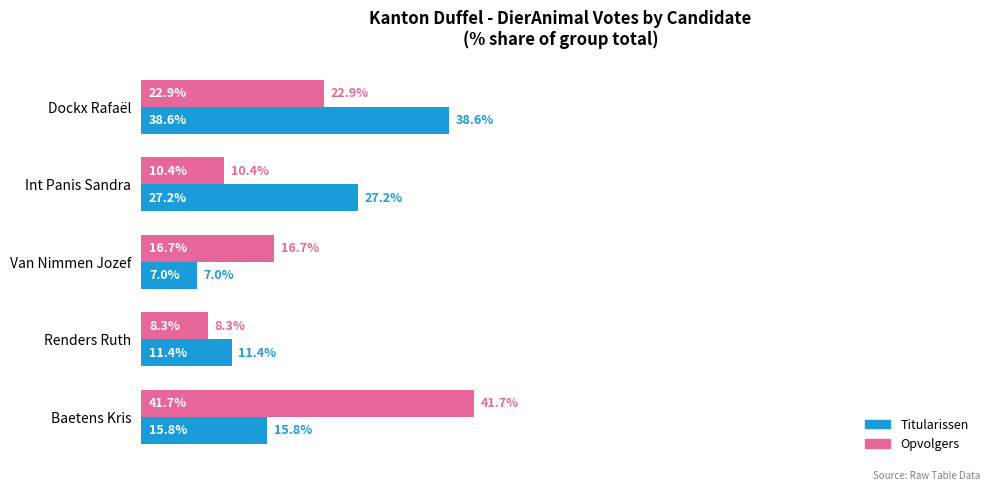

What are all the series names shown in the legend?

Titularissen, Opvolgers